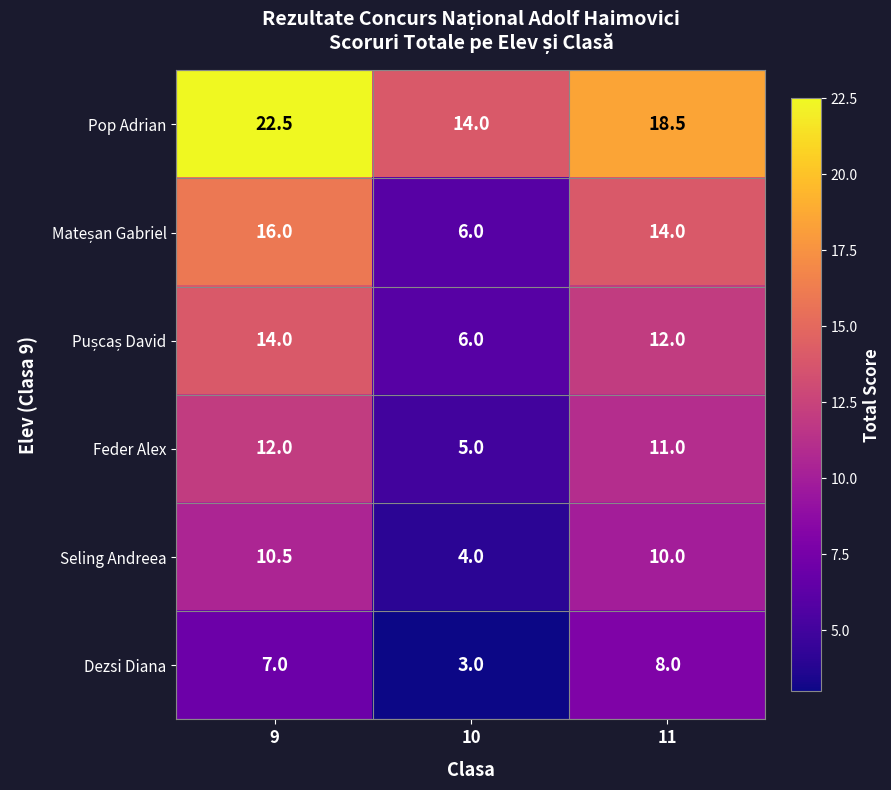

What is the difference between the highest and lowest values at 9?

15.5